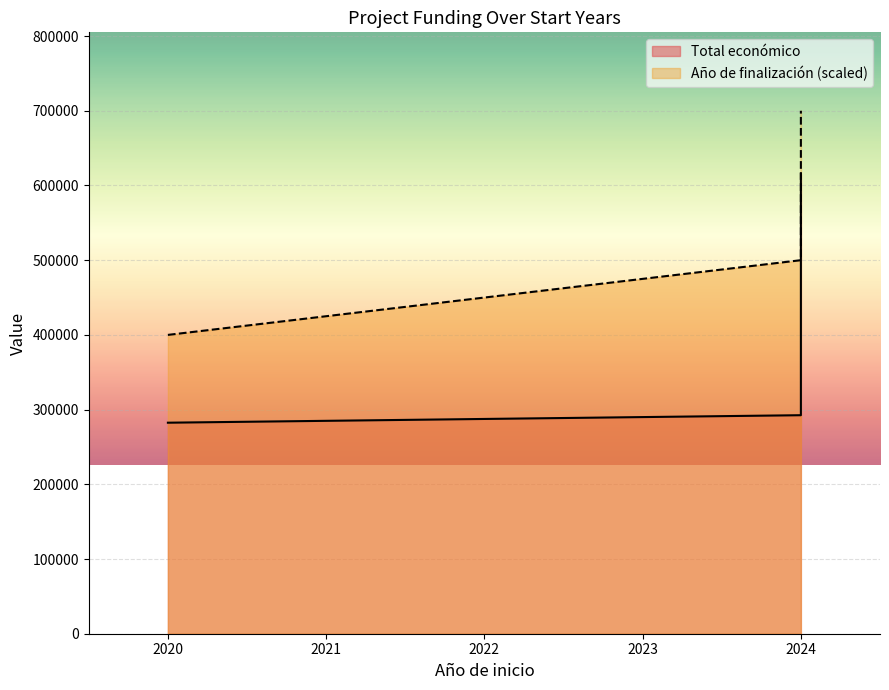

What is the label of the 5th point from the left?

2024